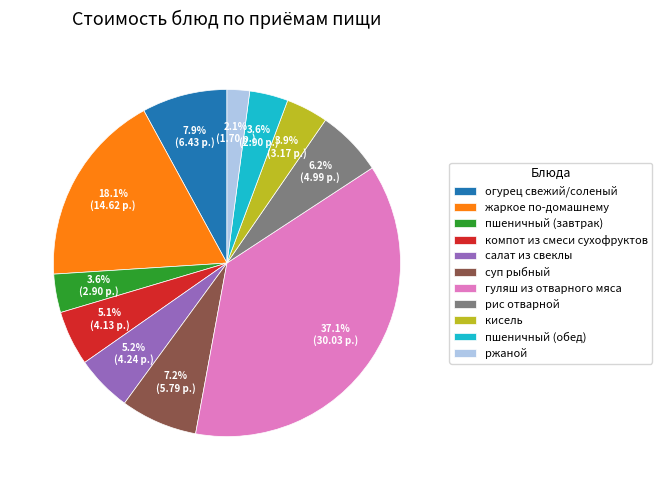

What percentage is the салат из свеклы slice, to the nearest percent?

5%